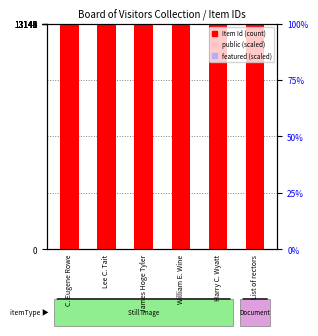

Rank the categories by public (scaled) value from highest to lowest.

C. Eugene Rowe, Lee C. Tait, James Hoge Tyler, William E. Wine, Harry C. Wyatt, List of rectors